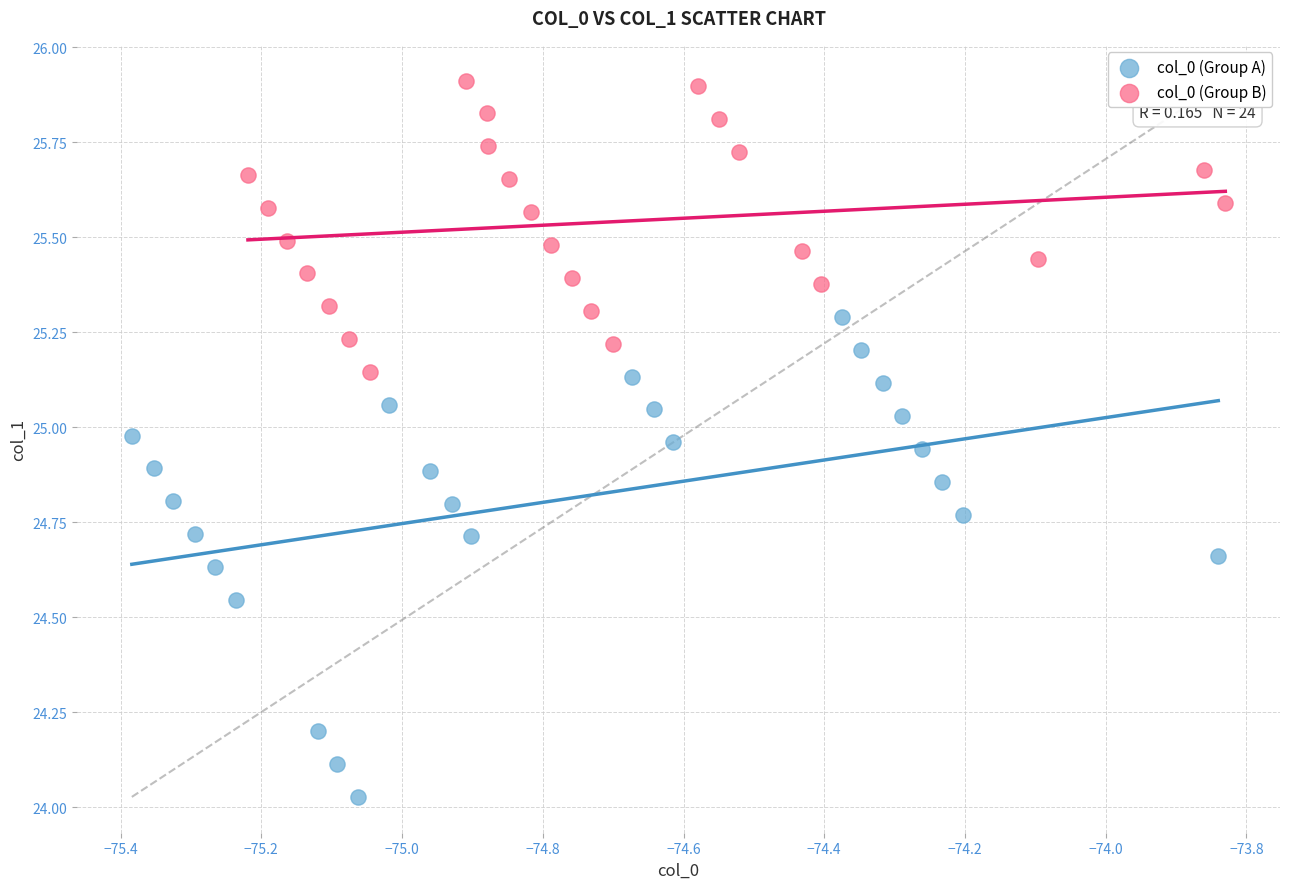

Which series has the widest spread of Y values?

col_0 (Group A)